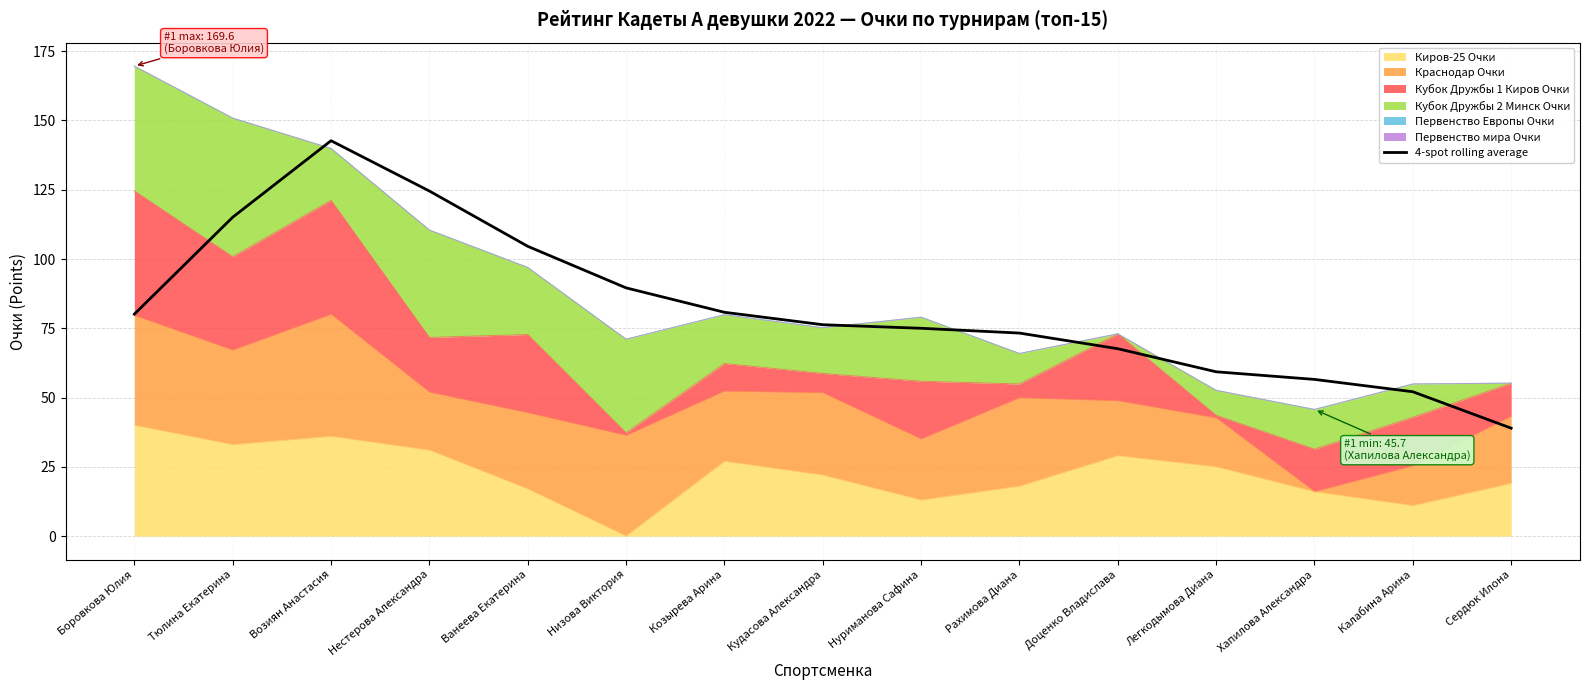

True or false: the data shows 80.8 at Козырева Арина.

True